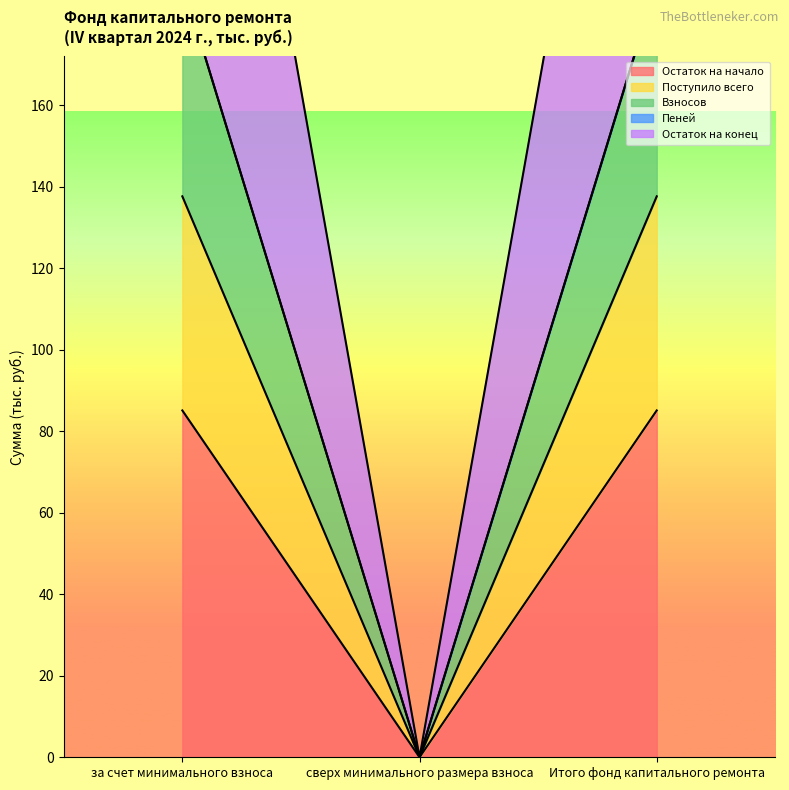

At which category is the sum across all series the highest?

за счет минимального взноса